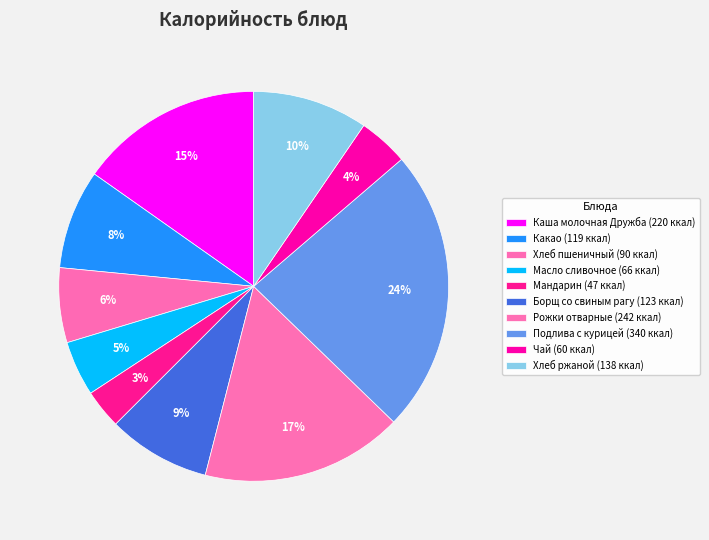

What percentage do Рожки отварные and Чай together represent?

20.9%